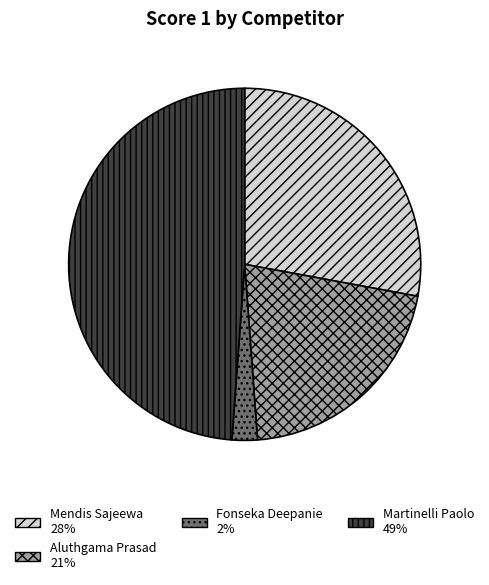

Count the number of slices in the pie.

4